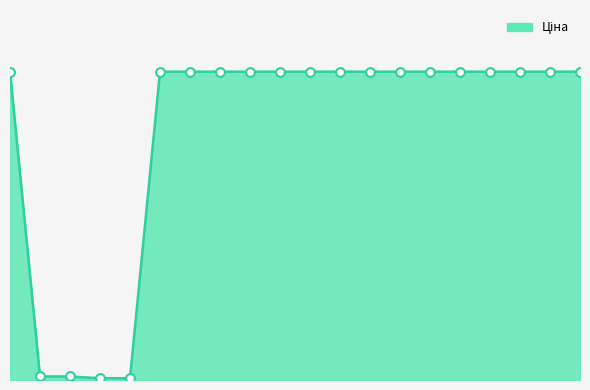

Is this an area chart (filled region under the line)?

Yes